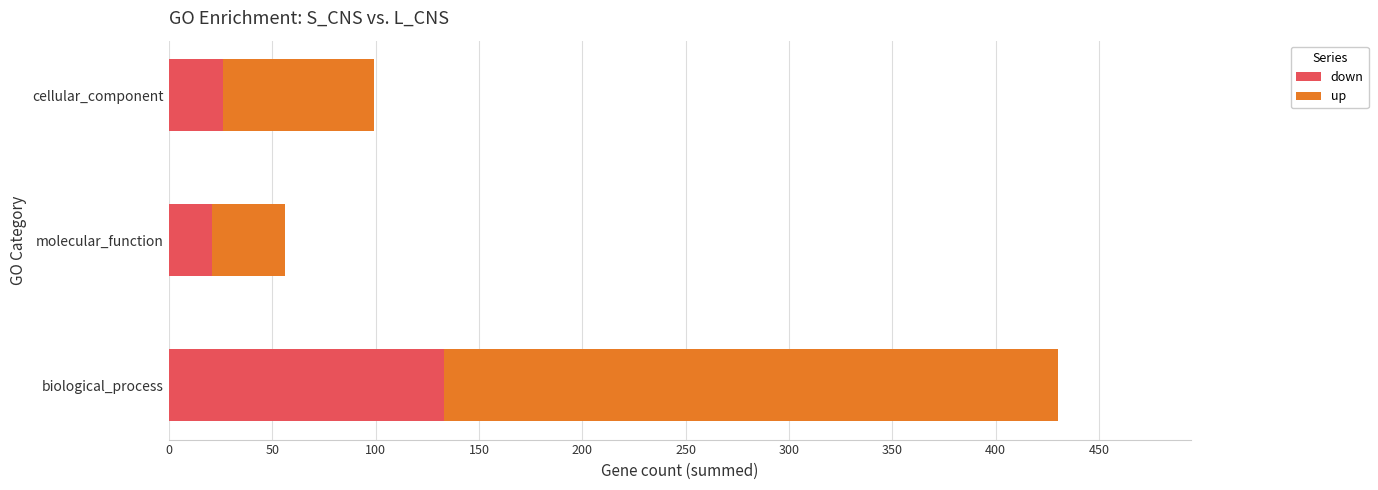

What is the average value of the down series?

60